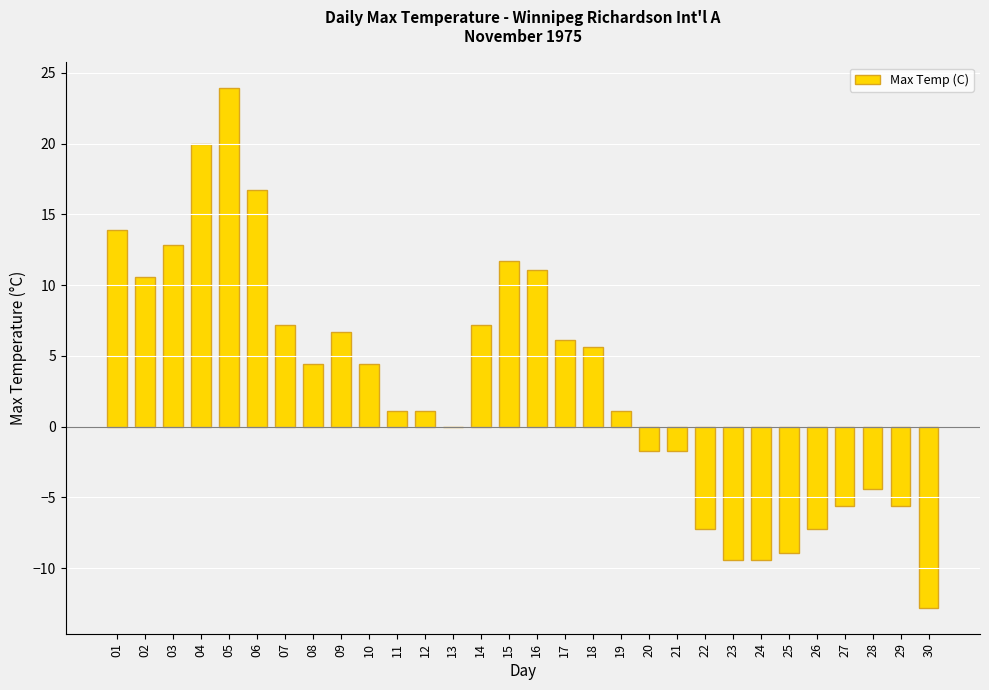

Read the value at 10.

4.4